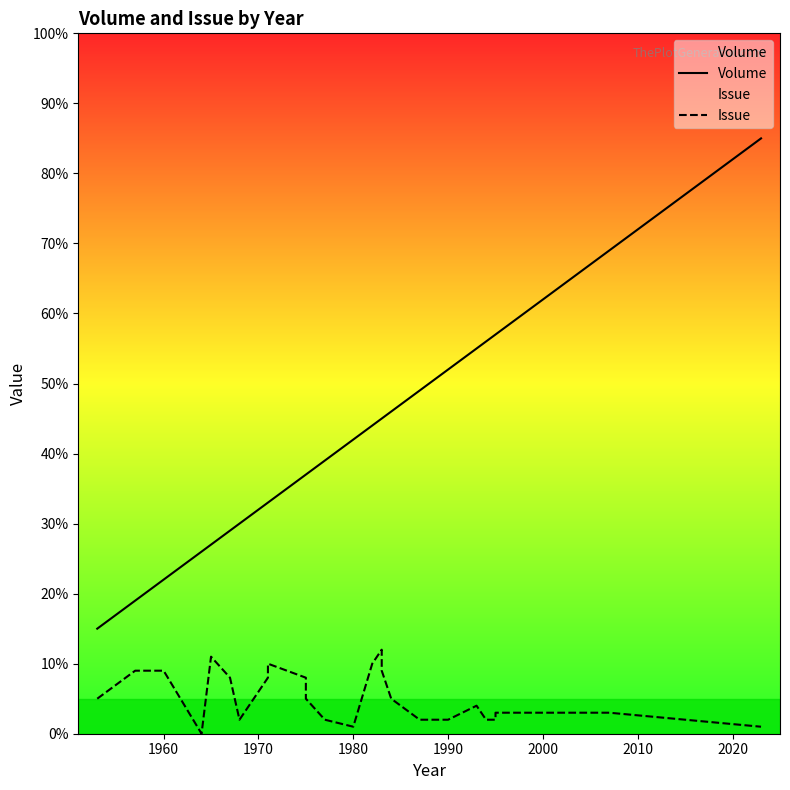

Reading right to left, extract all data points from this chart.

Volume: 85	69	57	57	56	56	55	52	50	49	47	46	45	45	44	42	39	37	37	33	33	33	30	29	29	27	26	22	19	18	15
Issue: 1	3	3	2	2	2	4	2	2	2	4	5	9	12	10	1	2	5	8	10	10	8	2	8	8	11	0	9	9	8	5